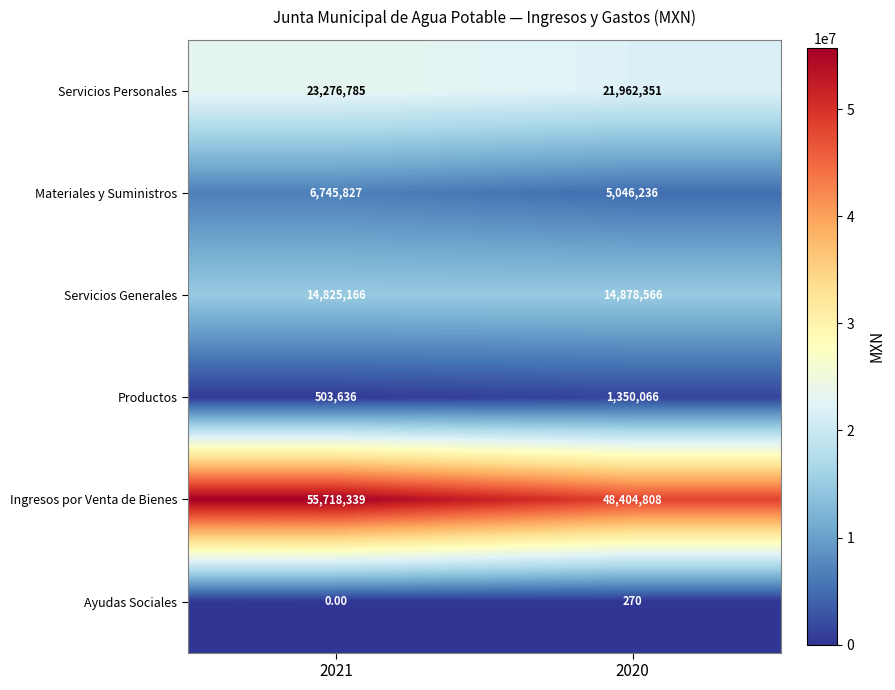

Is the value of Servicios Personales at 2021 greater than the value of Materiales y Suministros at 2020?

Yes